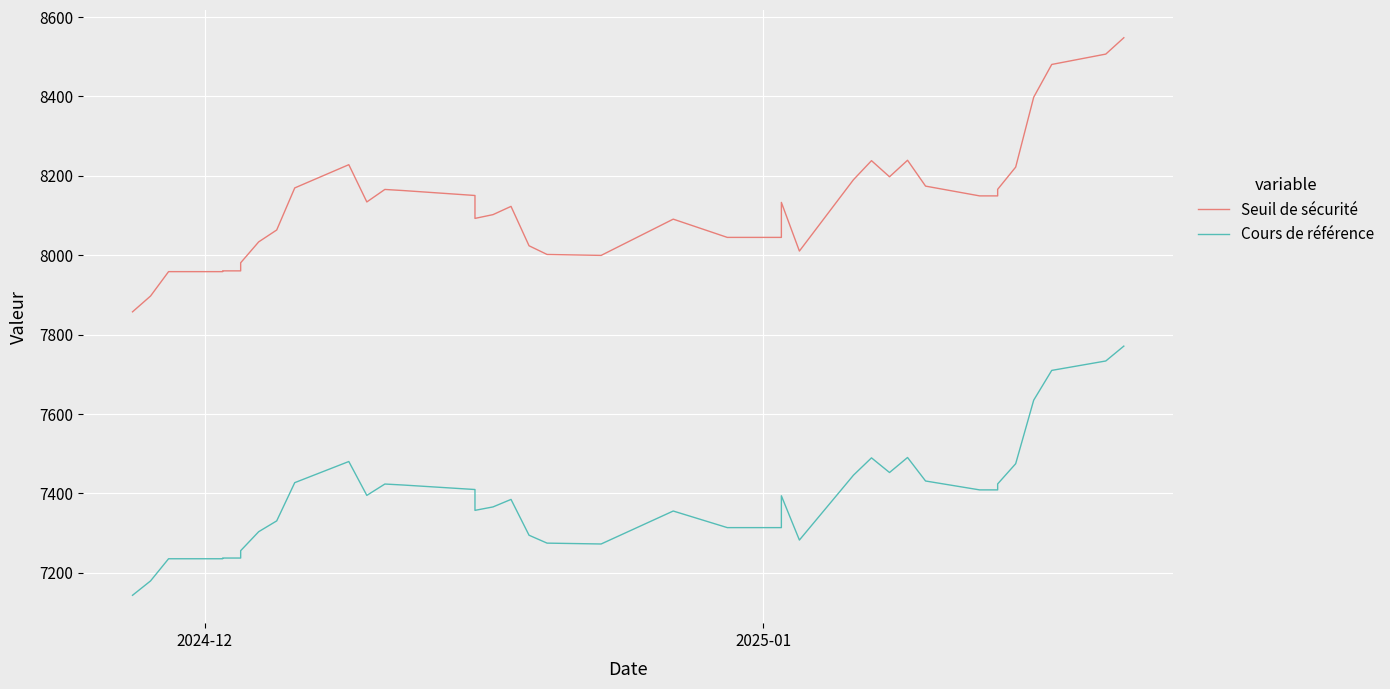

What is the sum of all Cours de référence values?

288191.5